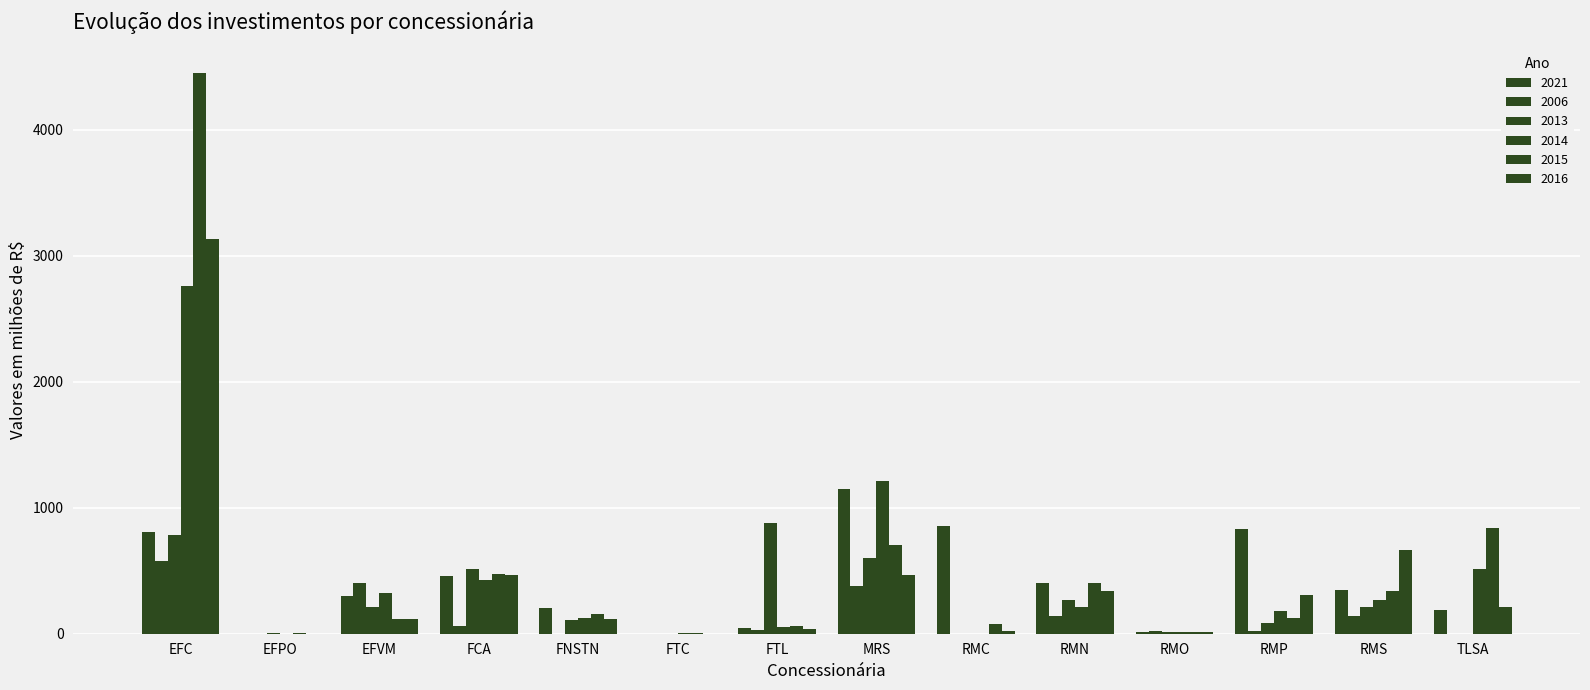

Count the number of data series in this chart.

6